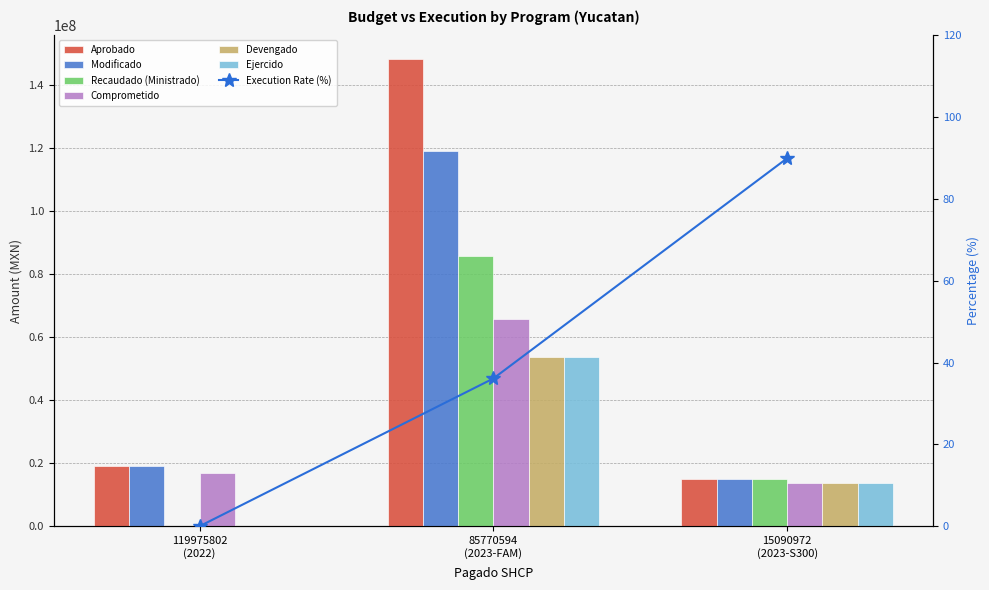

What is the highest value of the Comprometido series?

65930225.7